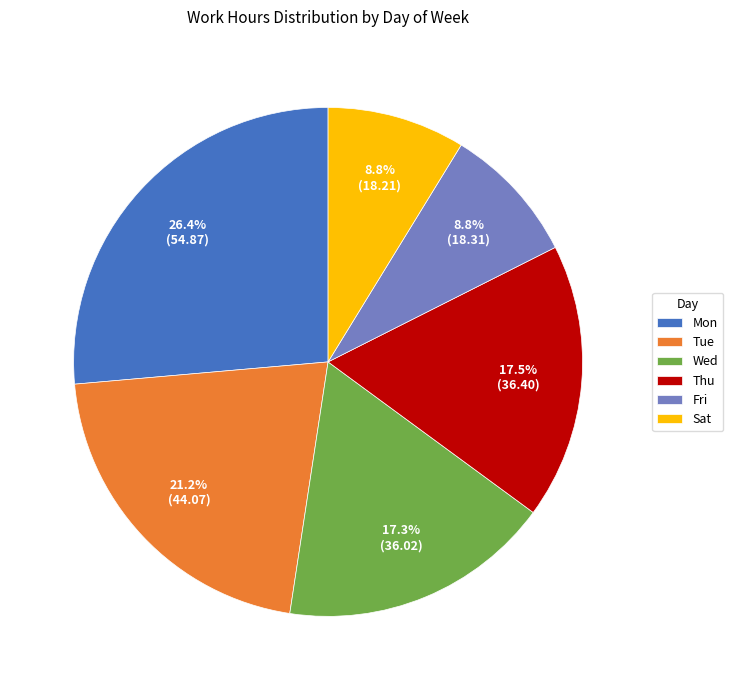

Which has a higher value, Tue or Thu?

Tue